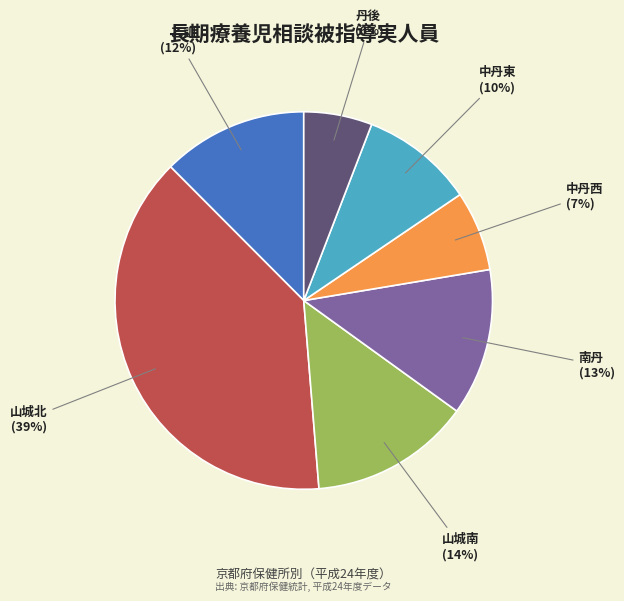

Does 中丹西 represent more than half of the total?

No